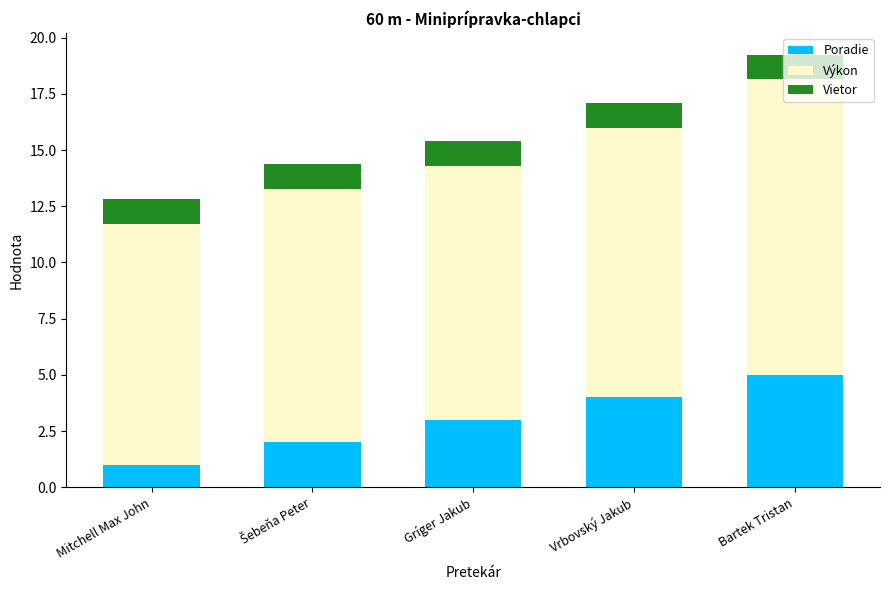

Read the Poradie value at Mitchell Max John.

1.0